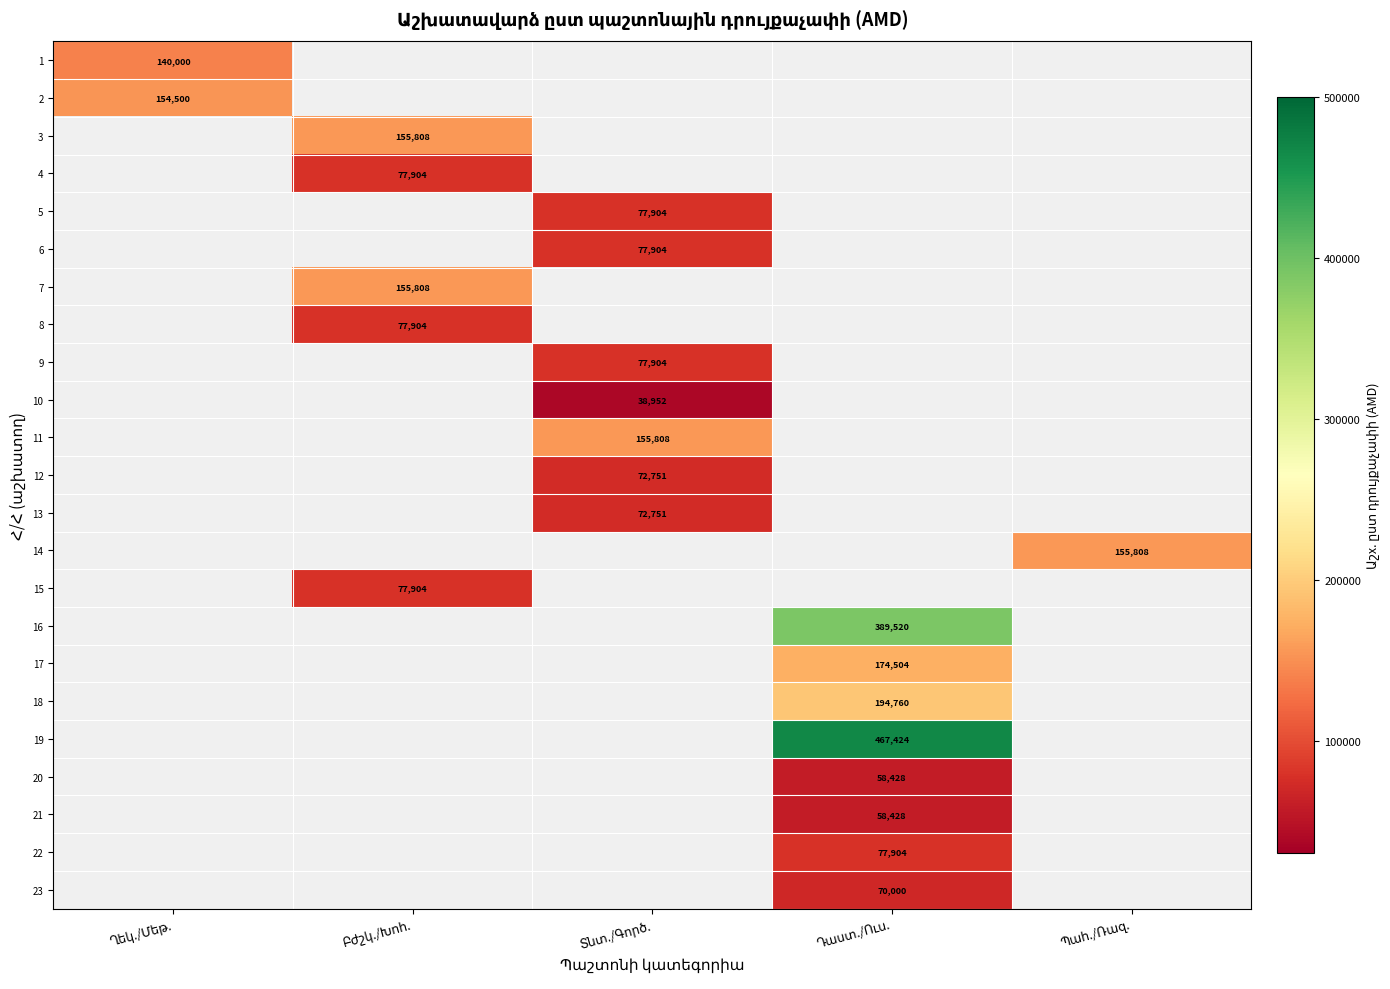

Is the value of 2 at Բժշկ./Խոհ. greater than the value of 13 at Տնտ./Գործ.?

No